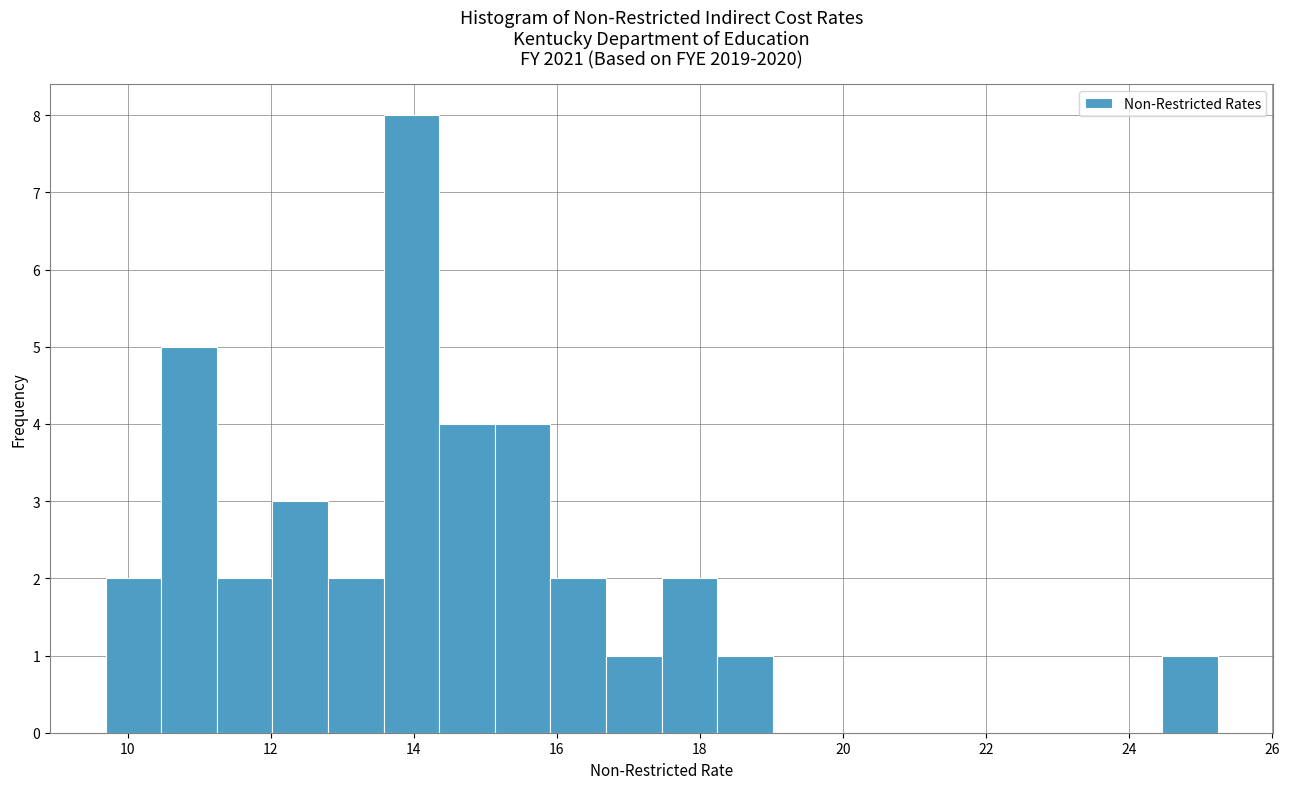

Read against the x-axis, roughly where is the centre of the tallest bar?

14.0